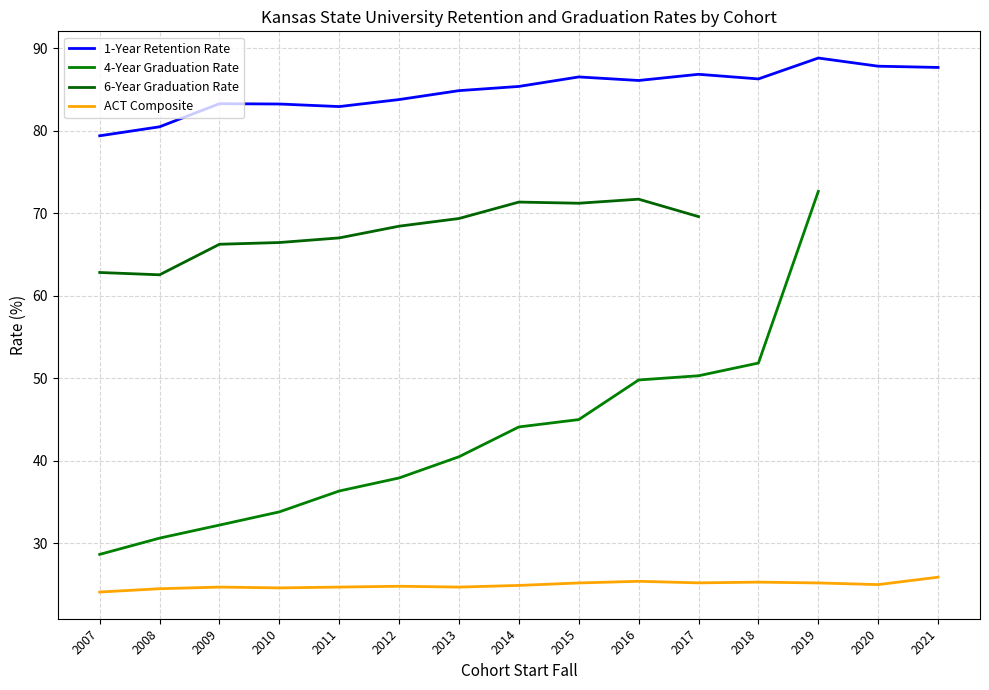

How many data points in 1-Year Retention Rate are less than 85?

7